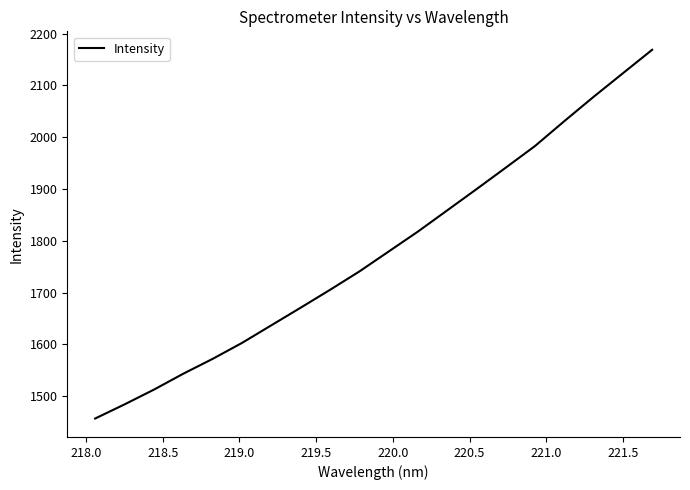

What is the greatest value displayed?

2168.8